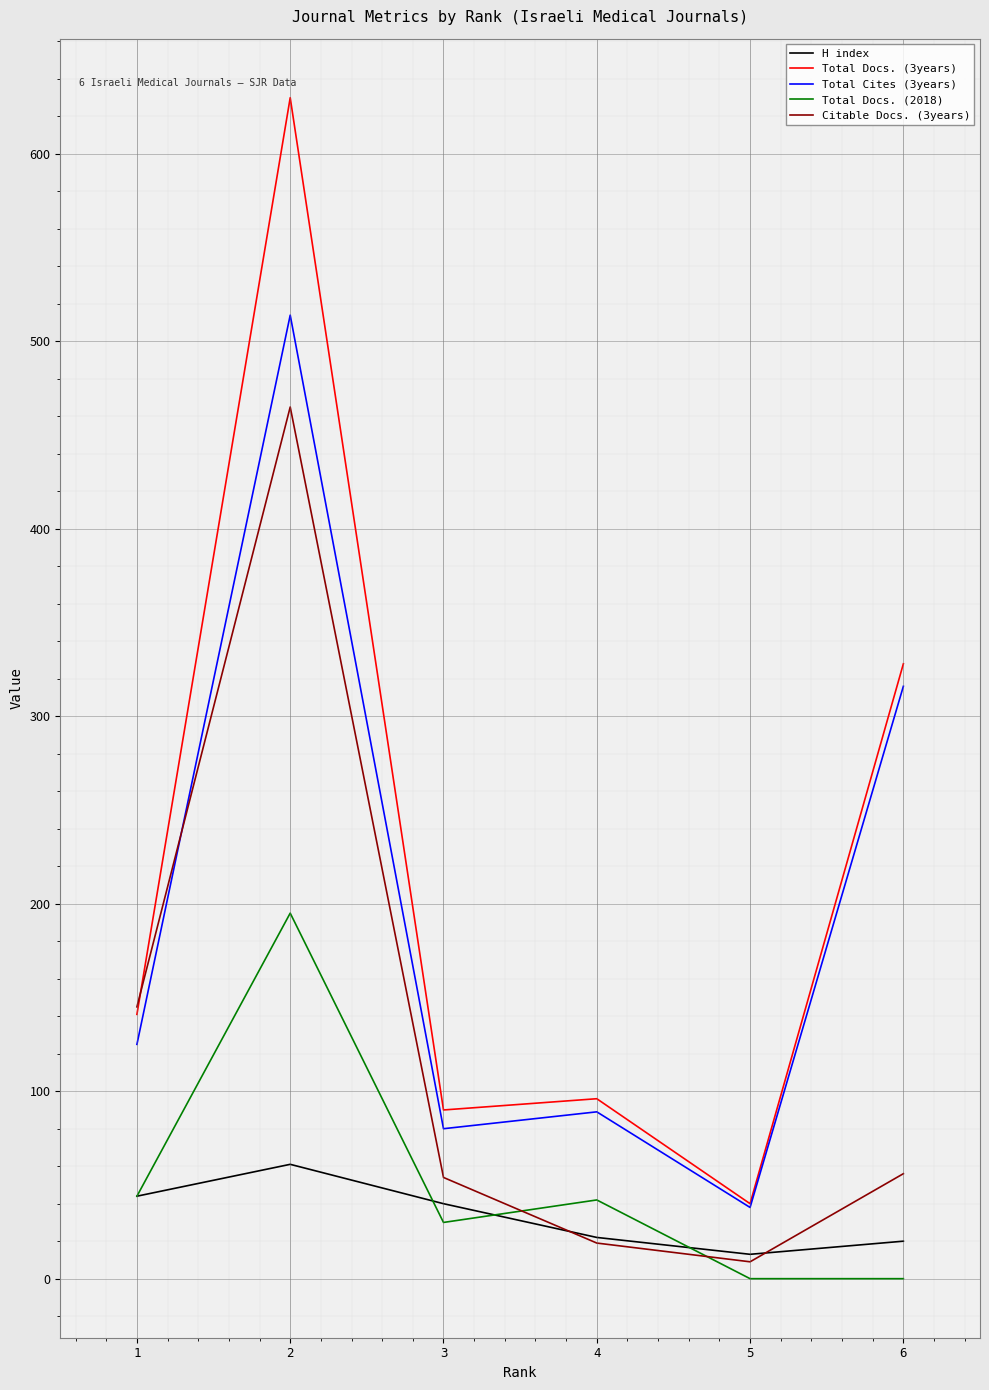

Which series changed the most between 1 and 4?

Citable Docs. (3years)